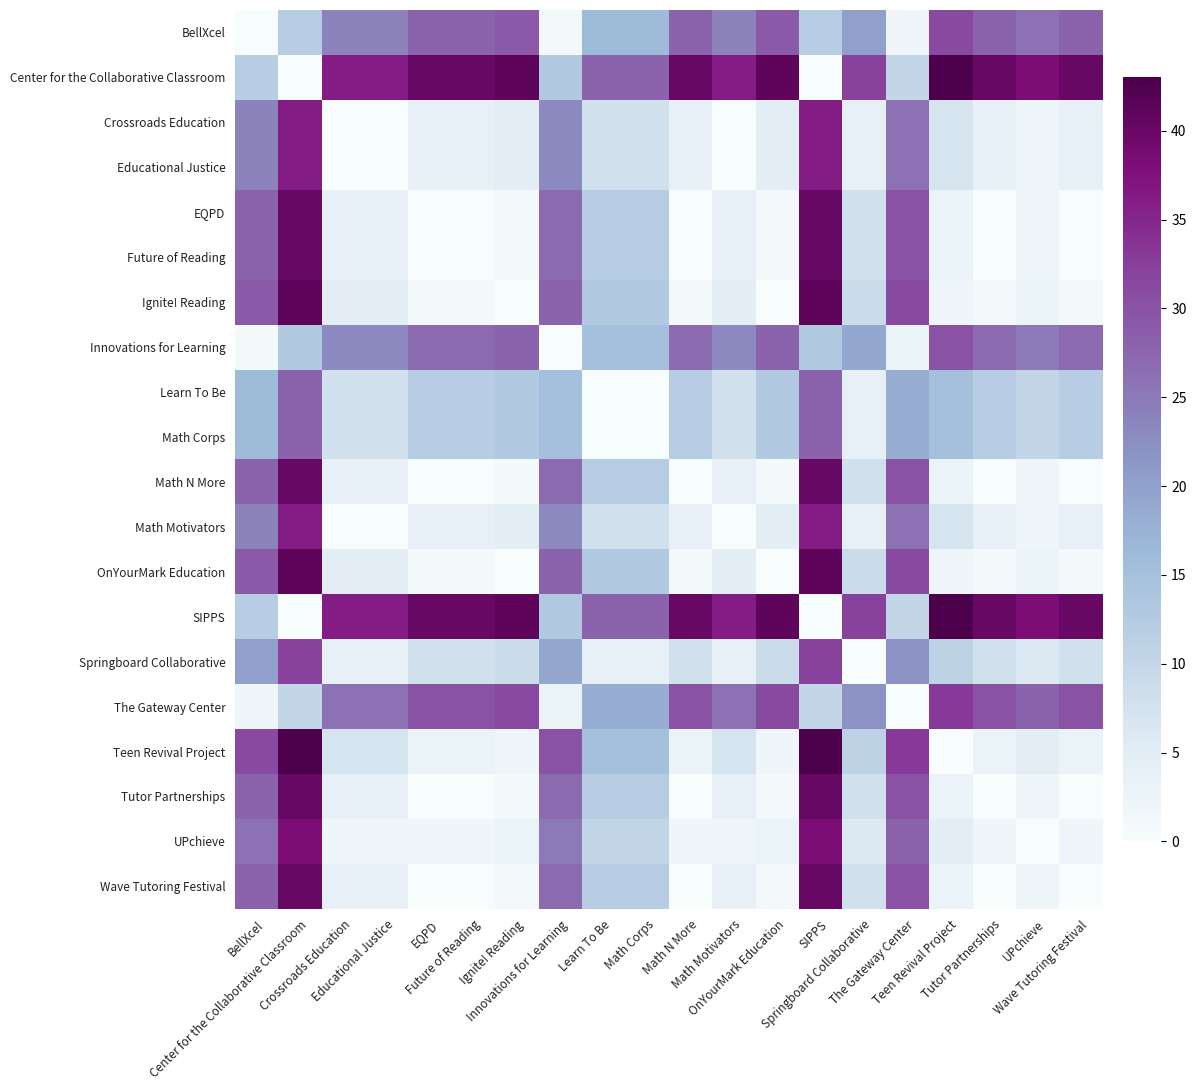

Which series has the largest total across all categories?

Center for the Collaborative Classroom